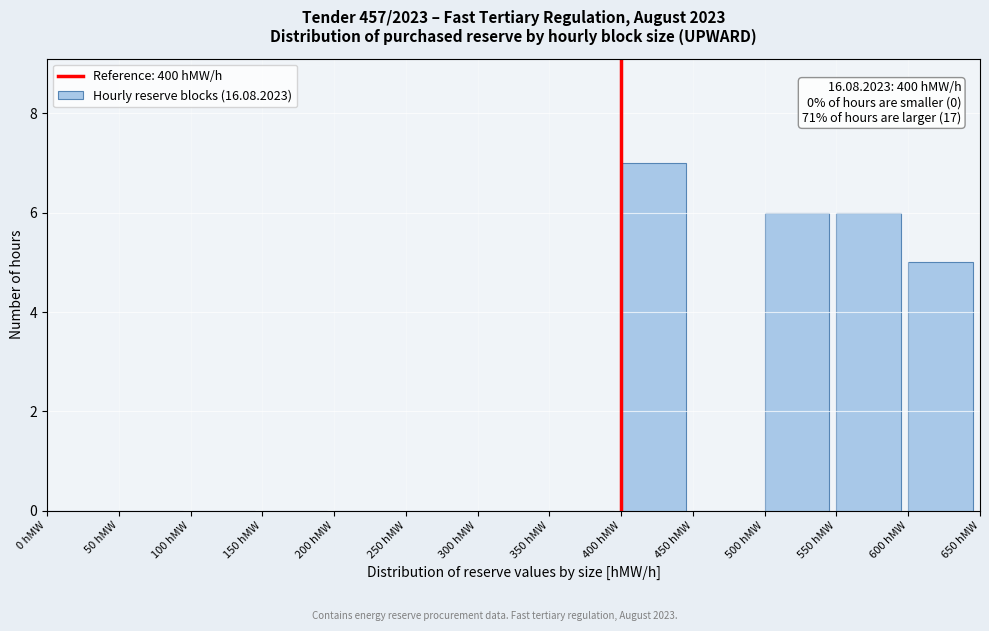

Over which range of the x-axis is the bar tallest?

400 to 450